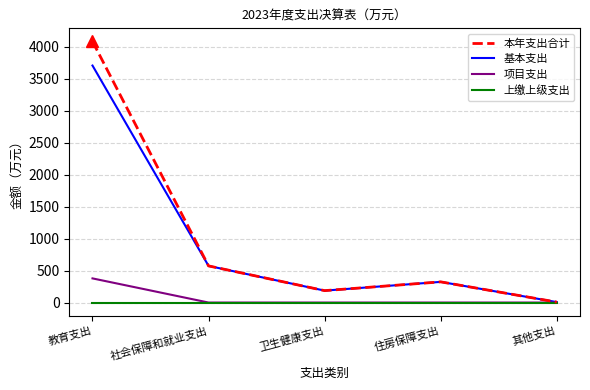

Which series has the widest spread of values?

本年支出合计